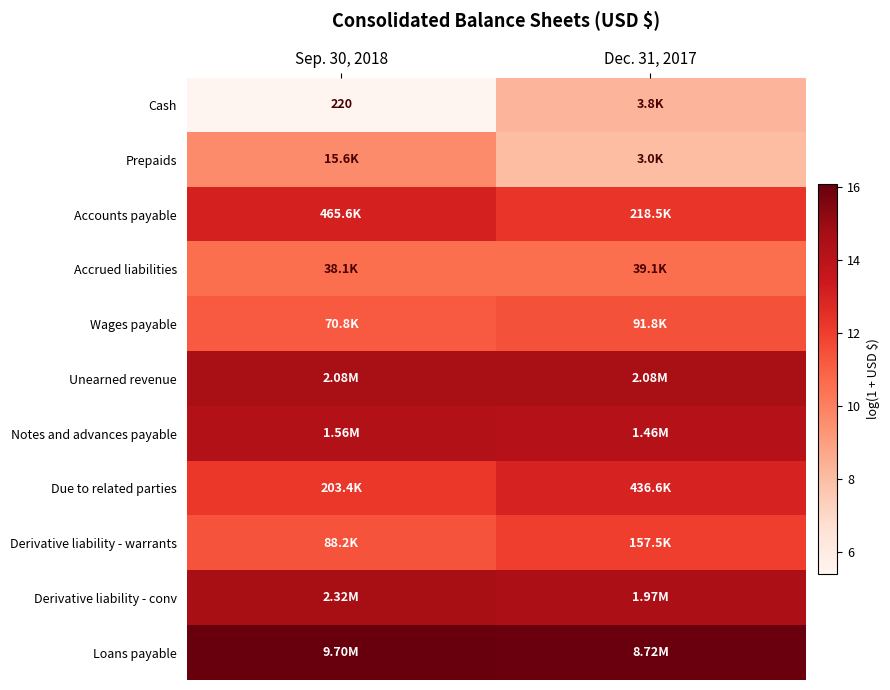

True or false: Derivative liability - warrants has a value of 12.0 at Dec. 31, 2017.

True